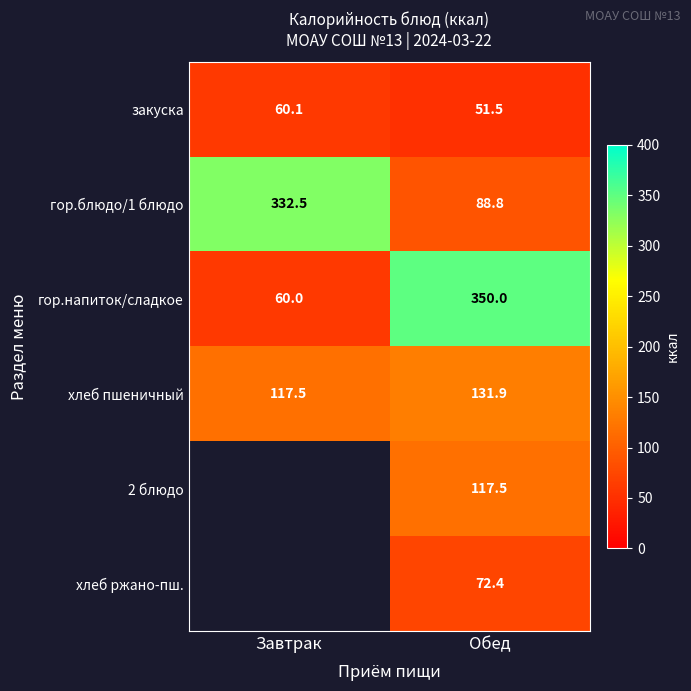

Is it true that гор.блюдо/1 блюдо equals 47.5 at Обед?

False